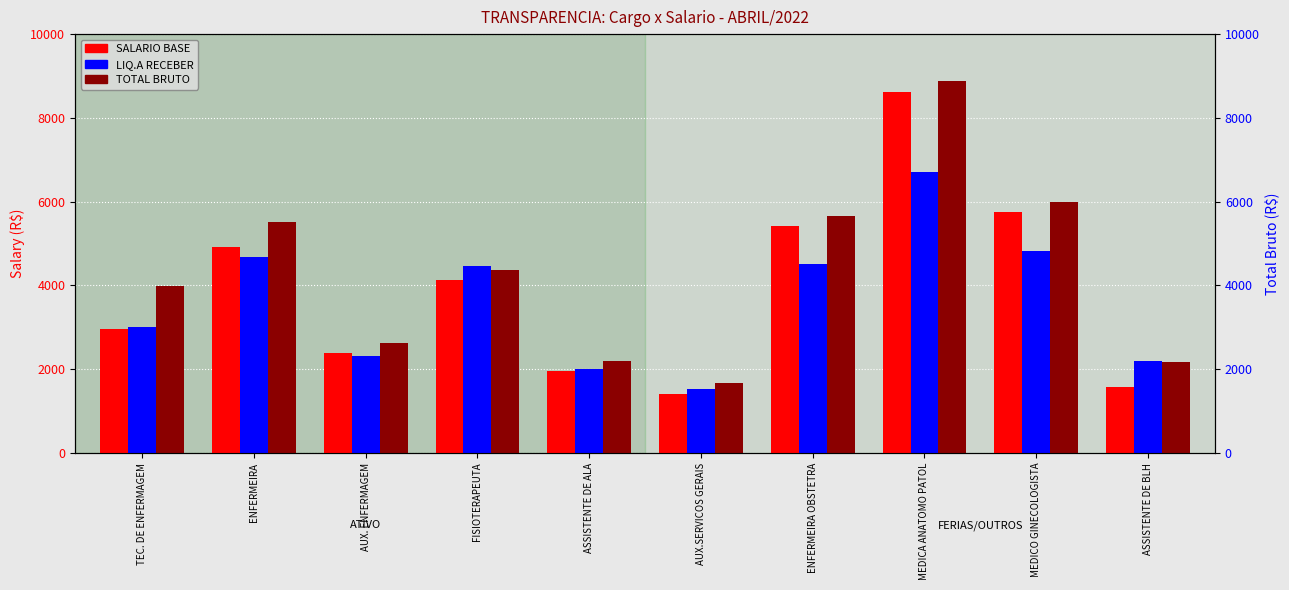

Reading left to right, extract all data points from this chart.

SALARIO BASE: TEC. DE ENFERMAGEM=2949.0	ENFERMEIRA=4922.1	AUX. ENFERMAGEM=2391.2	FISIOTERAPEUTA=4130.0	ASSISTENTE DE ALA=1951.4	AUX.SERVICOS GERAIS=1417.6	ENFERMEIRA OBSTETRA=5414.3	MEDICA ANATOMO PATOL=8627.3	MEDICO GINECOLOGISTA=5751.6	ASSISTENTE DE BLH=1565.8
LIQ.A RECEBER: TEC. DE ENFERMAGEM=2996.5	ENFERMEIRA=4684.9	AUX. ENFERMAGEM=2308.1	FISIOTERAPEUTA=4460.8	ASSISTENTE DE ALA=1992.0	AUX.SERVICOS GERAIS=1528.8	ENFERMEIRA OBSTETRA=4515.1	MEDICA ANATOMO PATOL=6699.4	MEDICO GINECOLOGISTA=4829.6	ASSISTENTE DE BLH=2192.0
TOTAL BRUTO: TEC. DE ENFERMAGEM=3976.9	ENFERMEIRA=5510.8	AUX. ENFERMAGEM=2633.6	FISIOTERAPEUTA=4372.4	ASSISTENTE DE ALA=2193.8	AUX.SERVICOS GERAIS=1660.0	ENFERMEIRA OBSTETRA=5656.7	MEDICA ANATOMO PATOL=8869.7	MEDICO GINECOLOGISTA=5994.0	ASSISTENTE DE BLH=2172.0